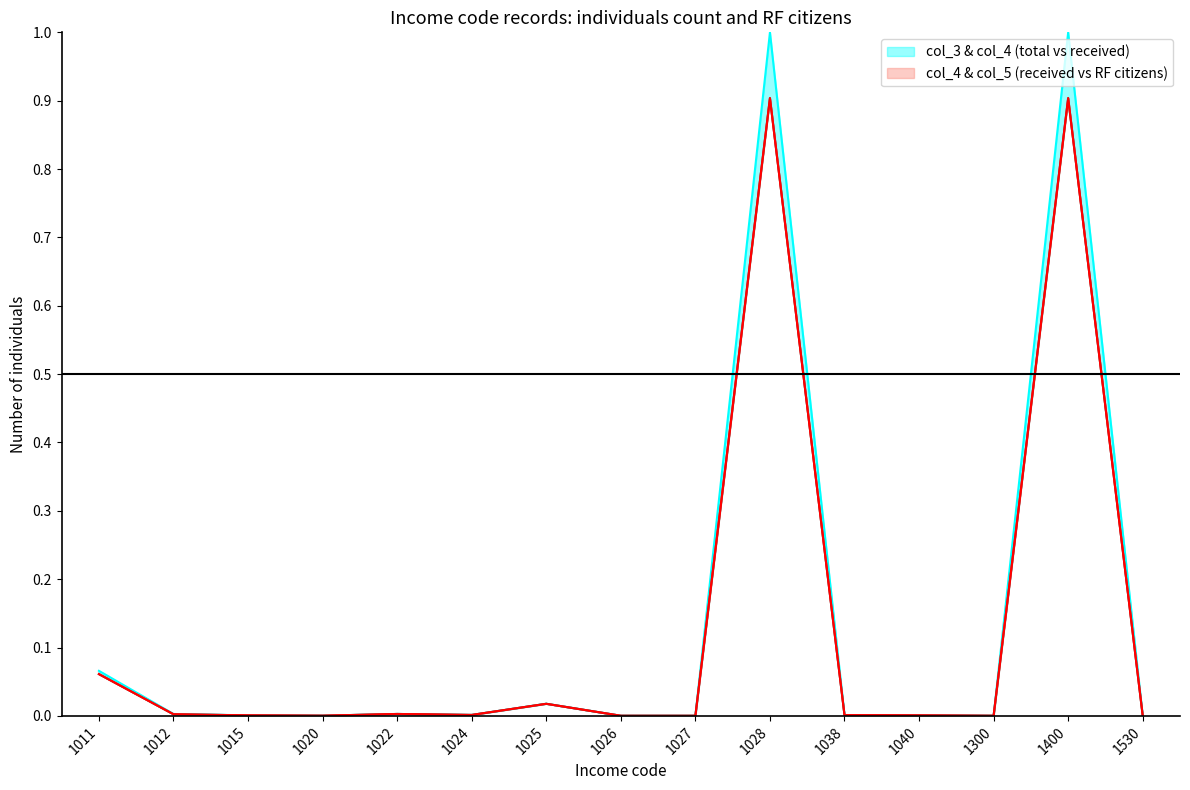

The value of col_5 (RF citizens) at 1024 is 0.0. True or false?

False